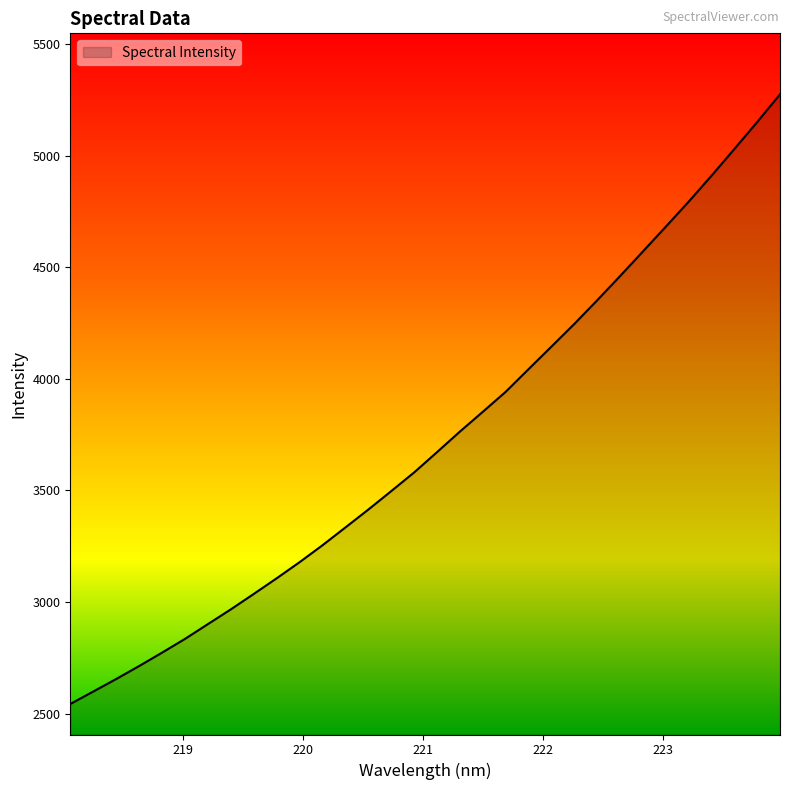

What is the smallest value displayed?

2543.2